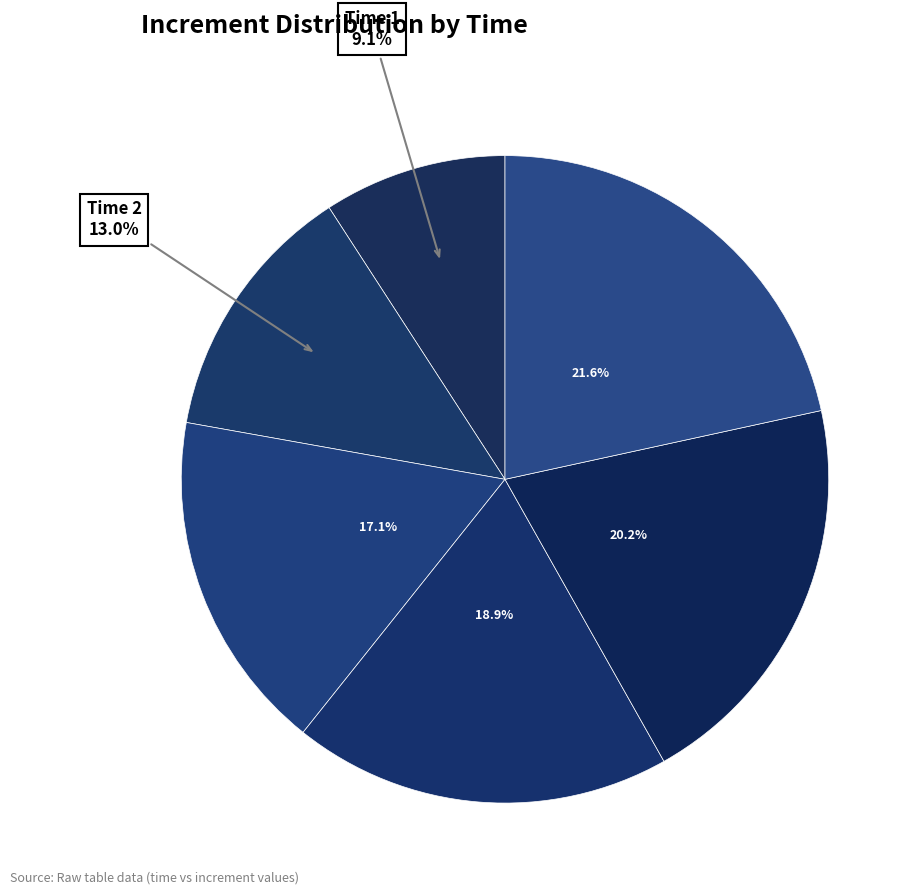

How many slices are in this pie chart?

6